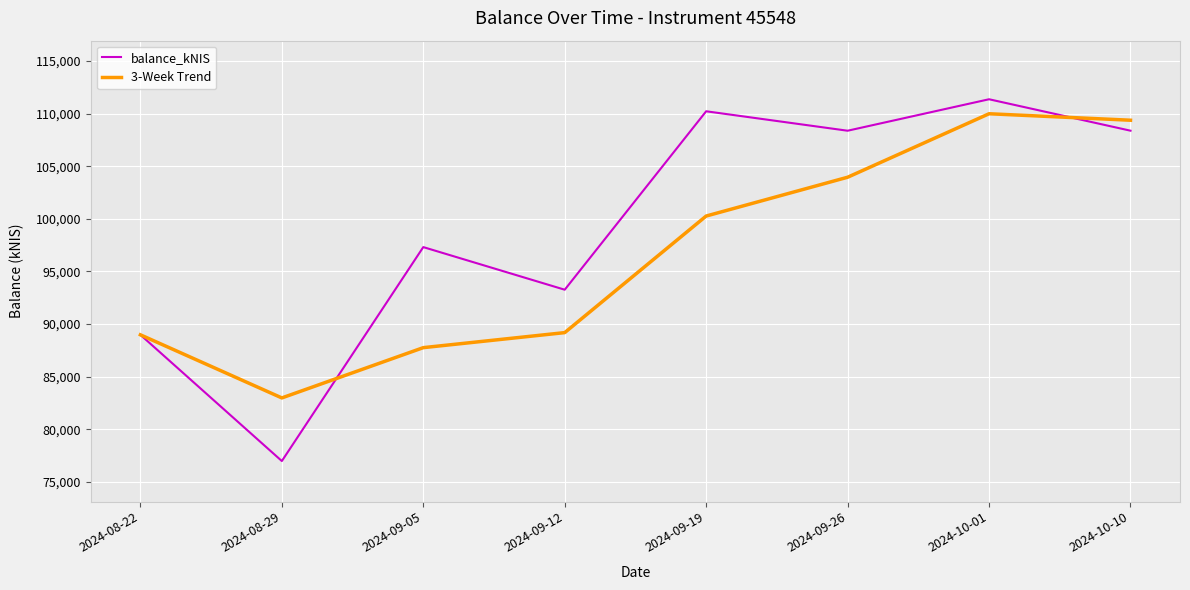

Rank the series by their average value, from highest to lowest.

balance_kNIS, 3-Week Trend